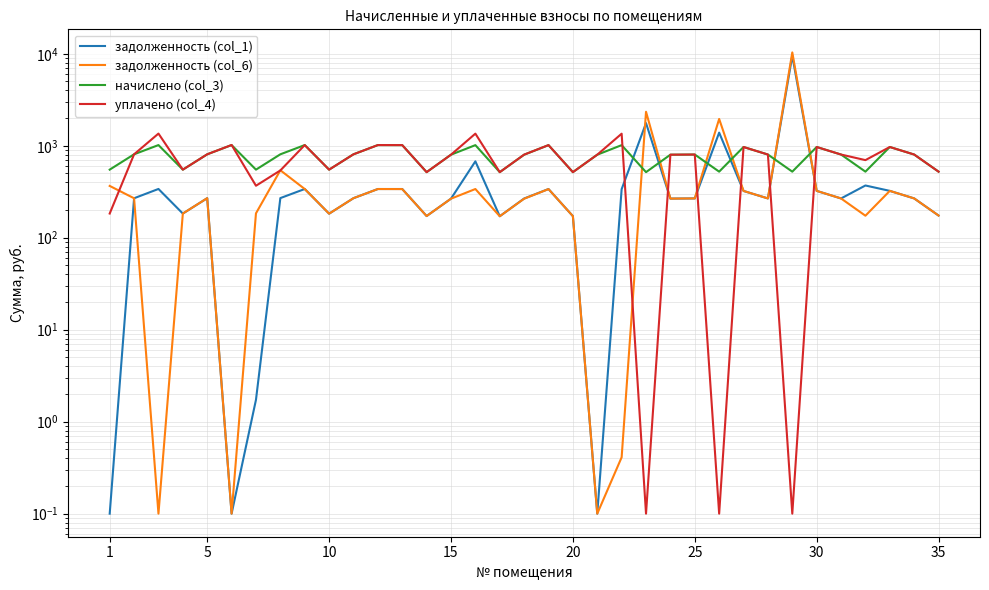

How many lines are shown in the chart?

4